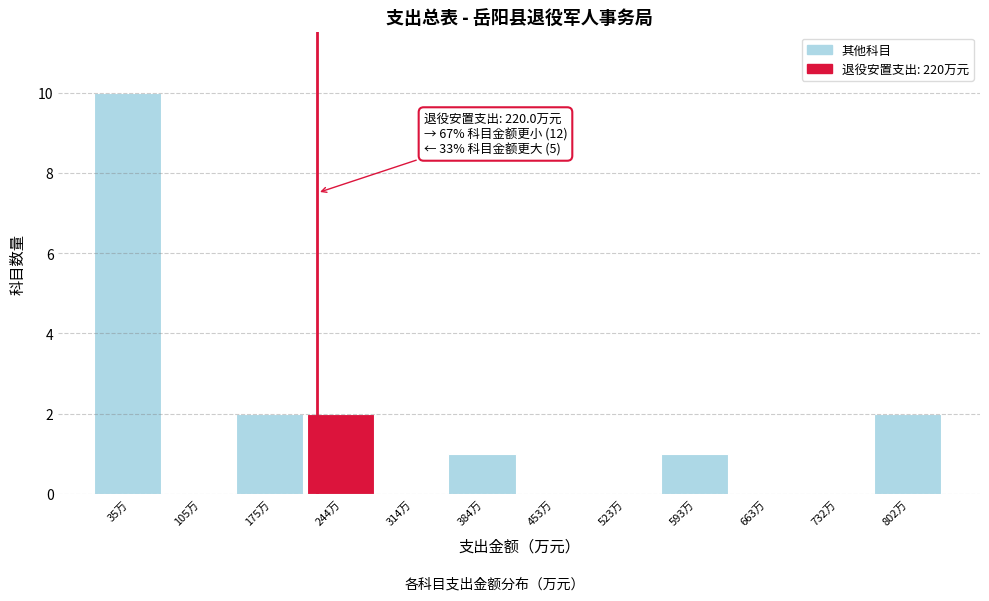

Which range on the x-axis has the tallest bar?

0 to 70